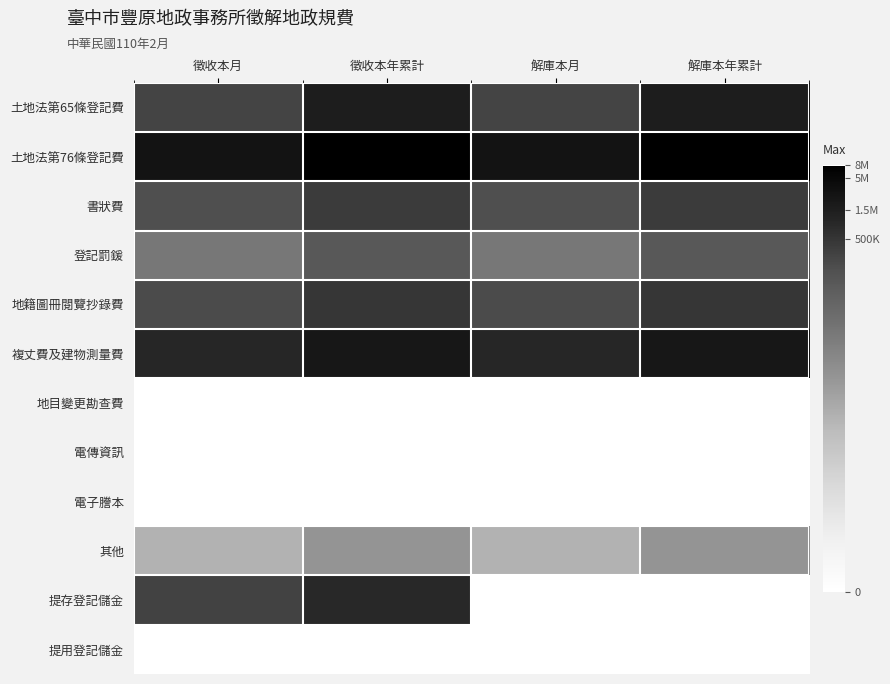

Reading left to right, transcribe all the data shown in this chart.

土地法第65條登記費: 徵收本月=12.5	徵收本年累計=14.3	解庫本月=12.5	解庫本年累計=14.3
土地法第76條登記費: 徵收本月=14.8	徵收本年累計=15.9	解庫本月=14.8	解庫本年累計=15.9
書狀費: 徵收本月=12.0	徵收本年累計=12.9	解庫本月=12.0	解庫本年累計=12.9
登記罰鍰: 徵收本月=9.7	徵收本年累計=11.5	解庫本月=9.7	解庫本年累計=11.5
地籍圖冊閱覽抄錄費: 徵收本月=12.2	徵收本年累計=13.1	解庫本月=12.2	解庫本年累計=13.1
複丈費及建物測量費: 徵收本月=13.8	徵收本年累計=14.6	解庫本月=13.8	解庫本年累計=14.6
地目變更勘查費: 徵收本月=0.0	徵收本年累計=0.0	解庫本月=0.0	解庫本年累計=0.0
電傳資訊: 徵收本月=0.0	徵收本年累計=0.0	解庫本月=0.0	解庫本年累計=0.0
電子謄本: 徵收本月=0.0	徵收本年累計=0.0	解庫本月=0.0	解庫本年累計=0.0
其他: 徵收本月=6.5	徵收本年累計=8.1	解庫本月=6.5	解庫本年累計=8.1
提存登記儲金: 徵收本月=12.6	徵收本年累計=13.8	解庫本月=0.0	解庫本年累計=0.0
提用登記儲金: 徵收本月=0.0	徵收本年累計=0.0	解庫本月=0.0	解庫本年累計=0.0